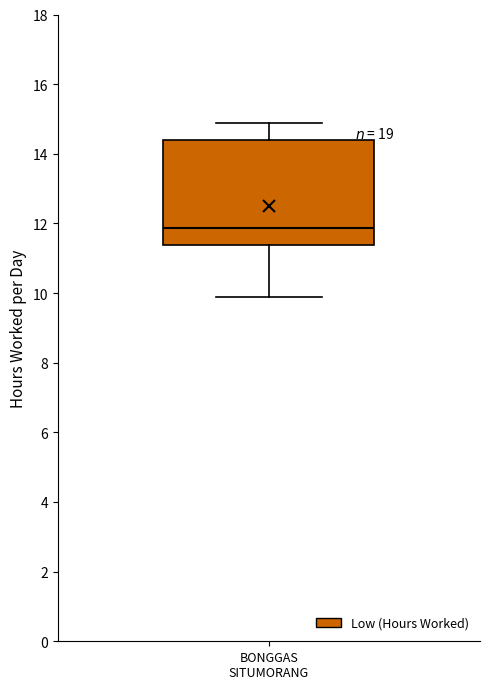

Read this box plot against the y-axis: the position of the median line, the range covered by the box, and the ends of both whiskers. The values are not printed on the chart, so give them approximately, as read against the axis.

median 11.8, box 11.4 to 14.4, whiskers 10.0 to 14.8